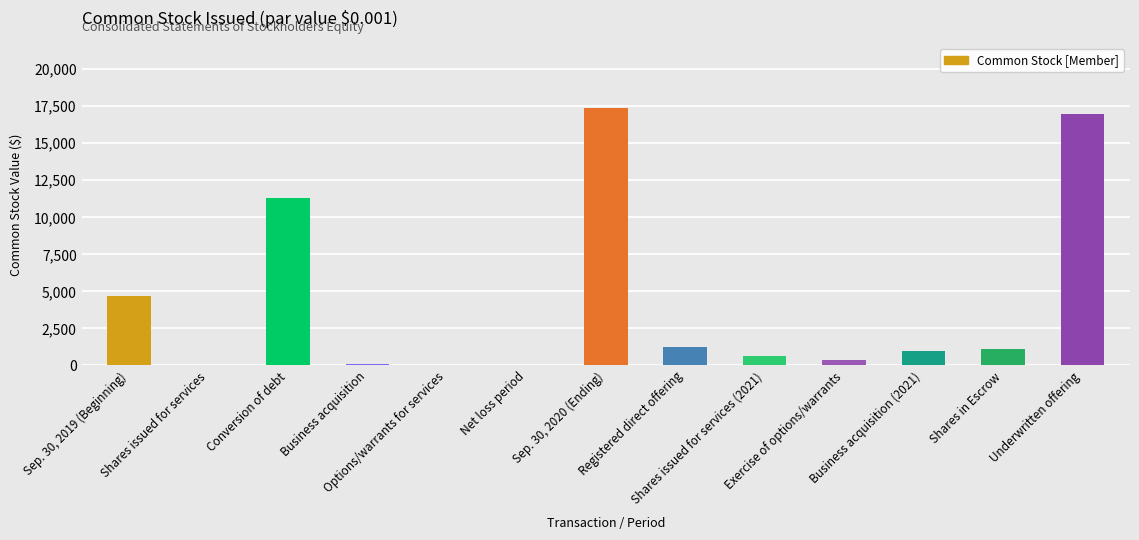

What is the sum of all values?

54898